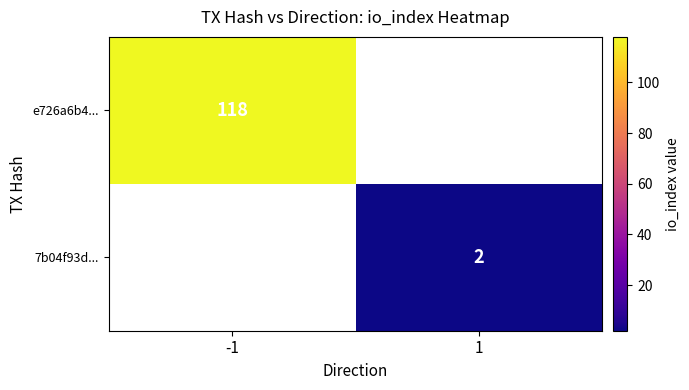

The e726a6b4... series shows 37 at -1. True or false?

False